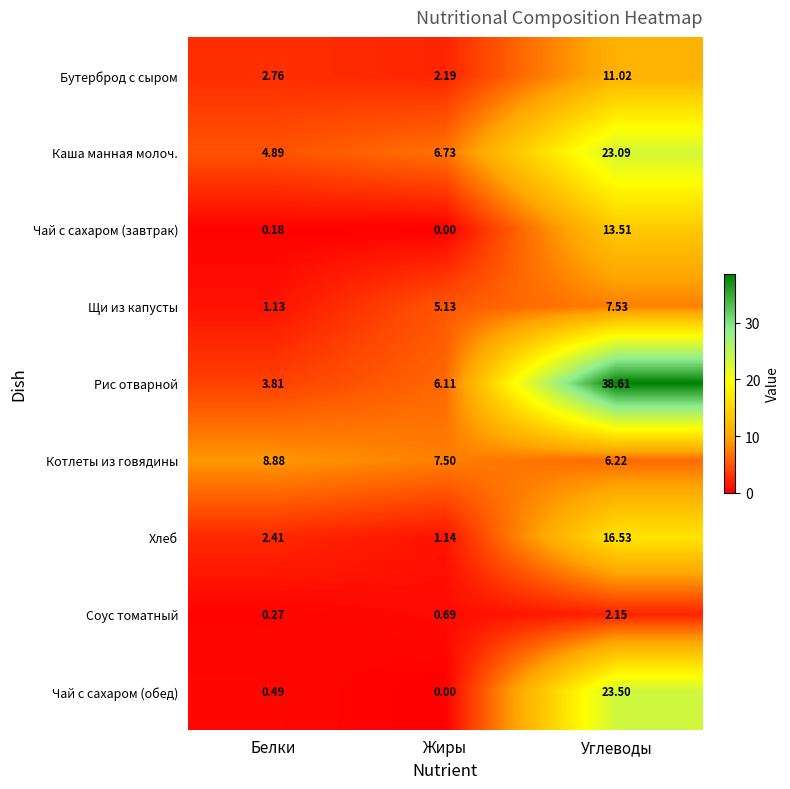

At Белки, list the series in order from largest to smallest.

Котлеты из говядины, Каша манная молоч., Рис отварной, Бутерброд с сыром, Хлеб, Щи из капусты, Чай с сахаром (обед), Соус томатный, Чай с сахаром (завтрак)